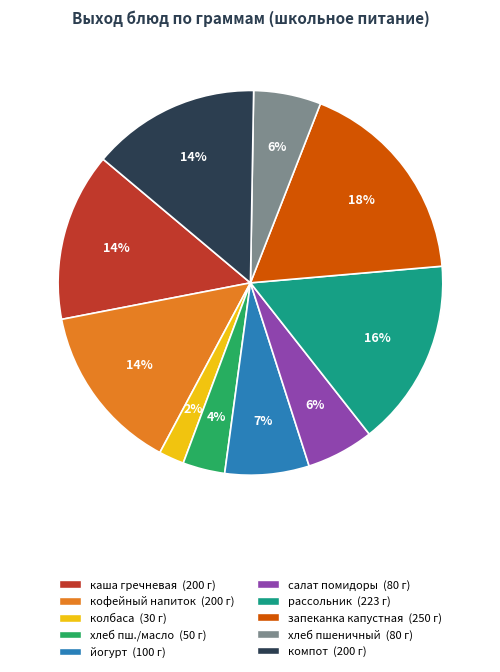

To the nearest percent, what is the difference between the largest and smallest slice percentages?

16%